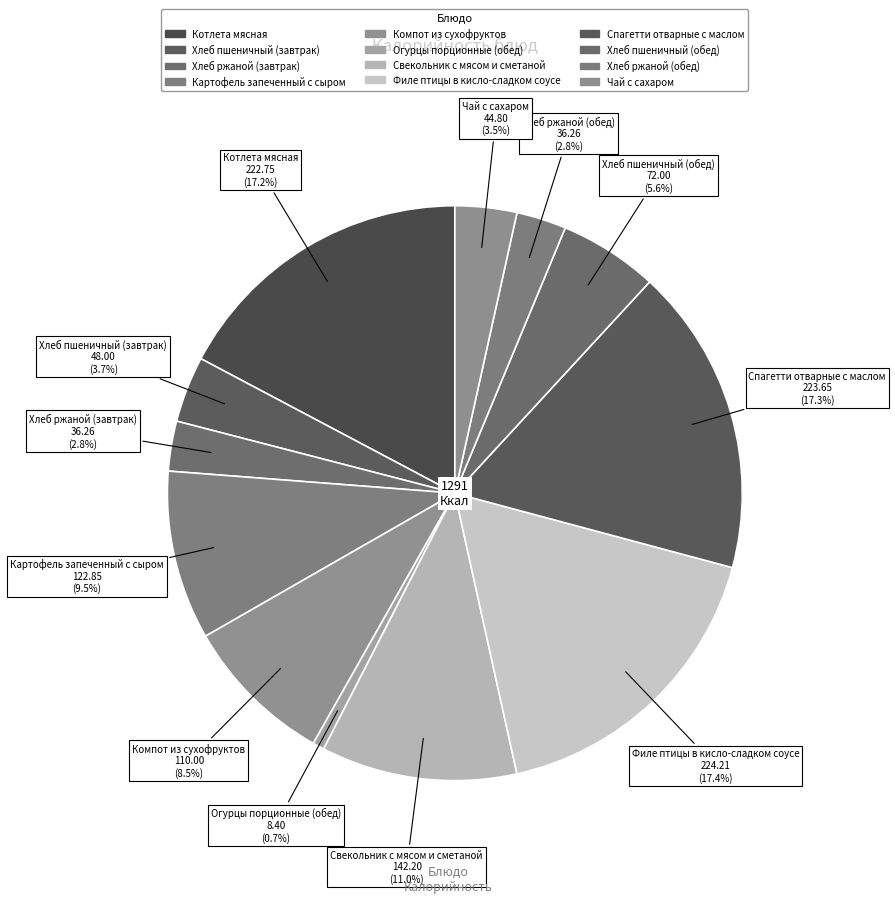

To the nearest percent, what percentage of the pie is Компот из сухофруктов?

9%